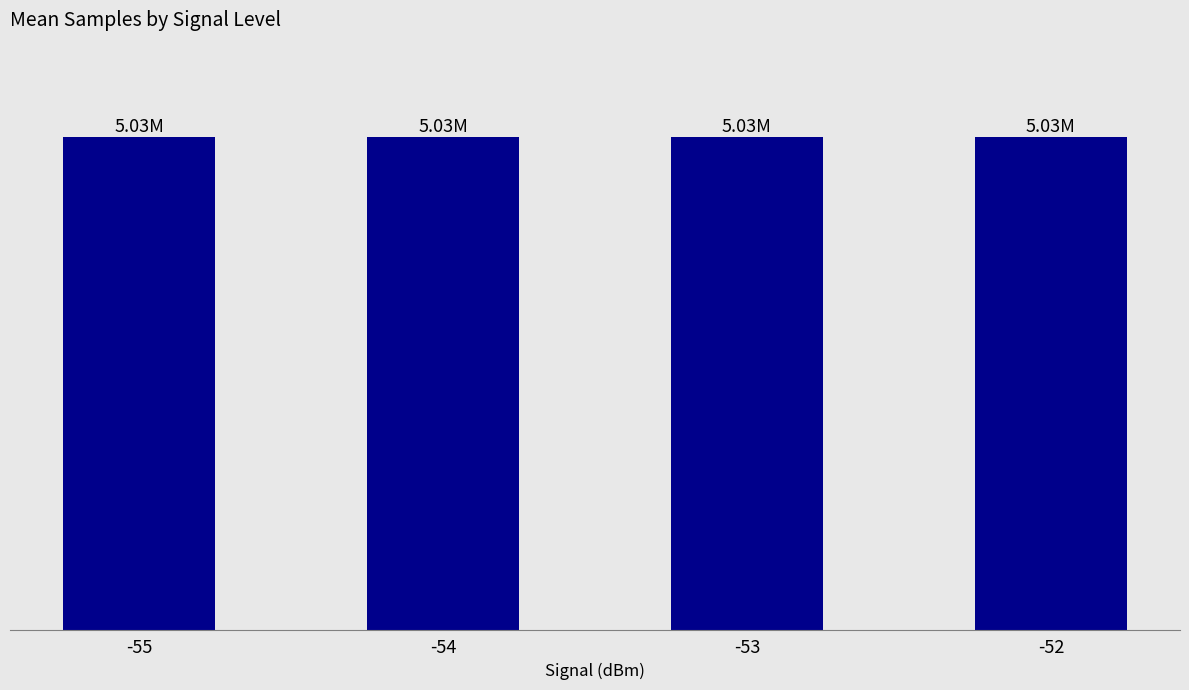

How many values are below 5031015?

2